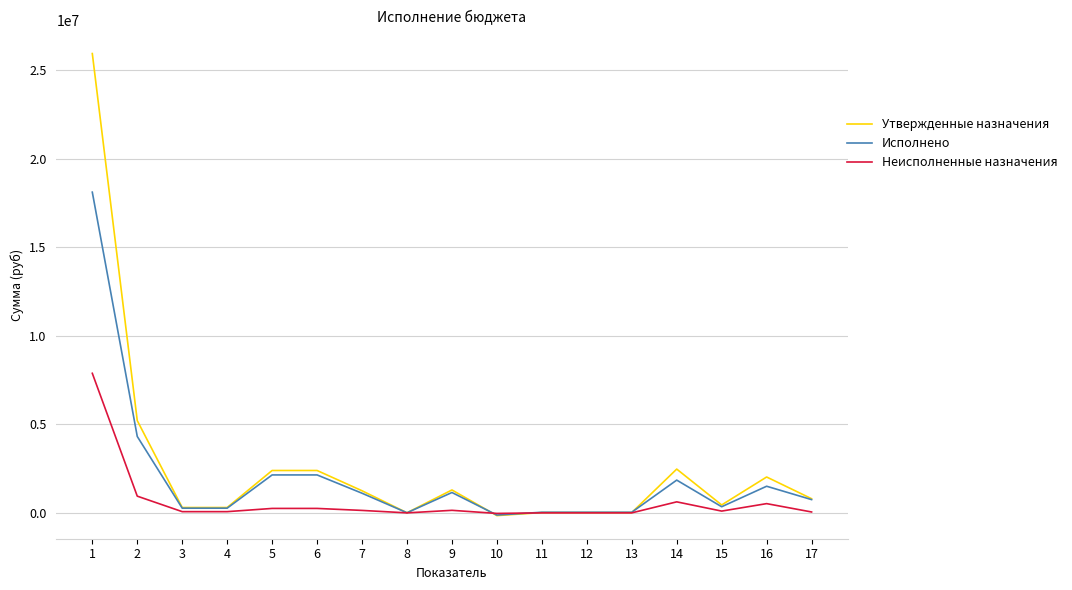

Rank the series by their maximum value, from highest to lowest.

Утвержденные назначения, Исполнено, Неисполненные назначения